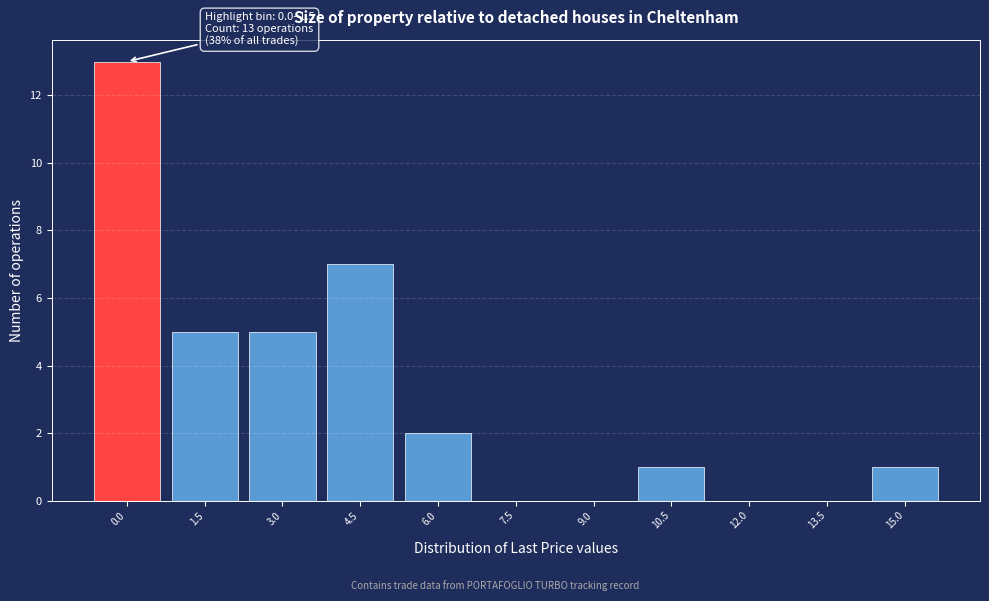

The chart shows a value of 0 at 13.5. True or false?

True